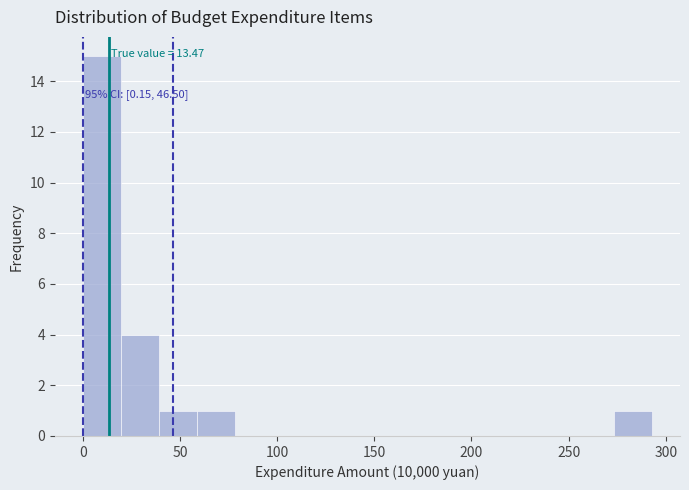

Around what value on the x-axis is the tallest bar? Give the approximate position of its centre, as read against the axis.

10